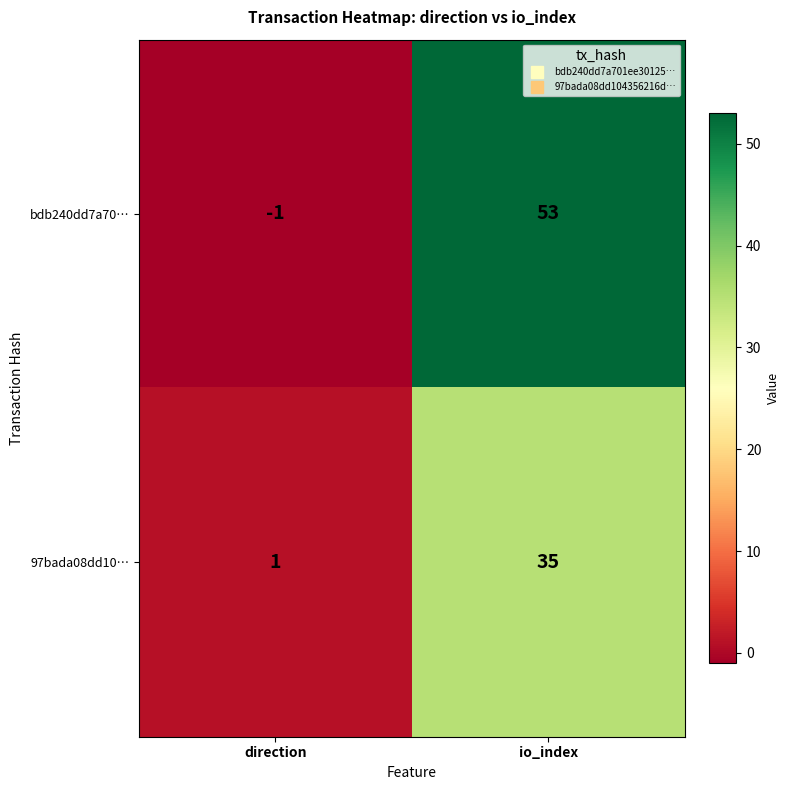

At direction, list the series in order from smallest to largest.

bdb240dd7a70…, 97bada08dd10…